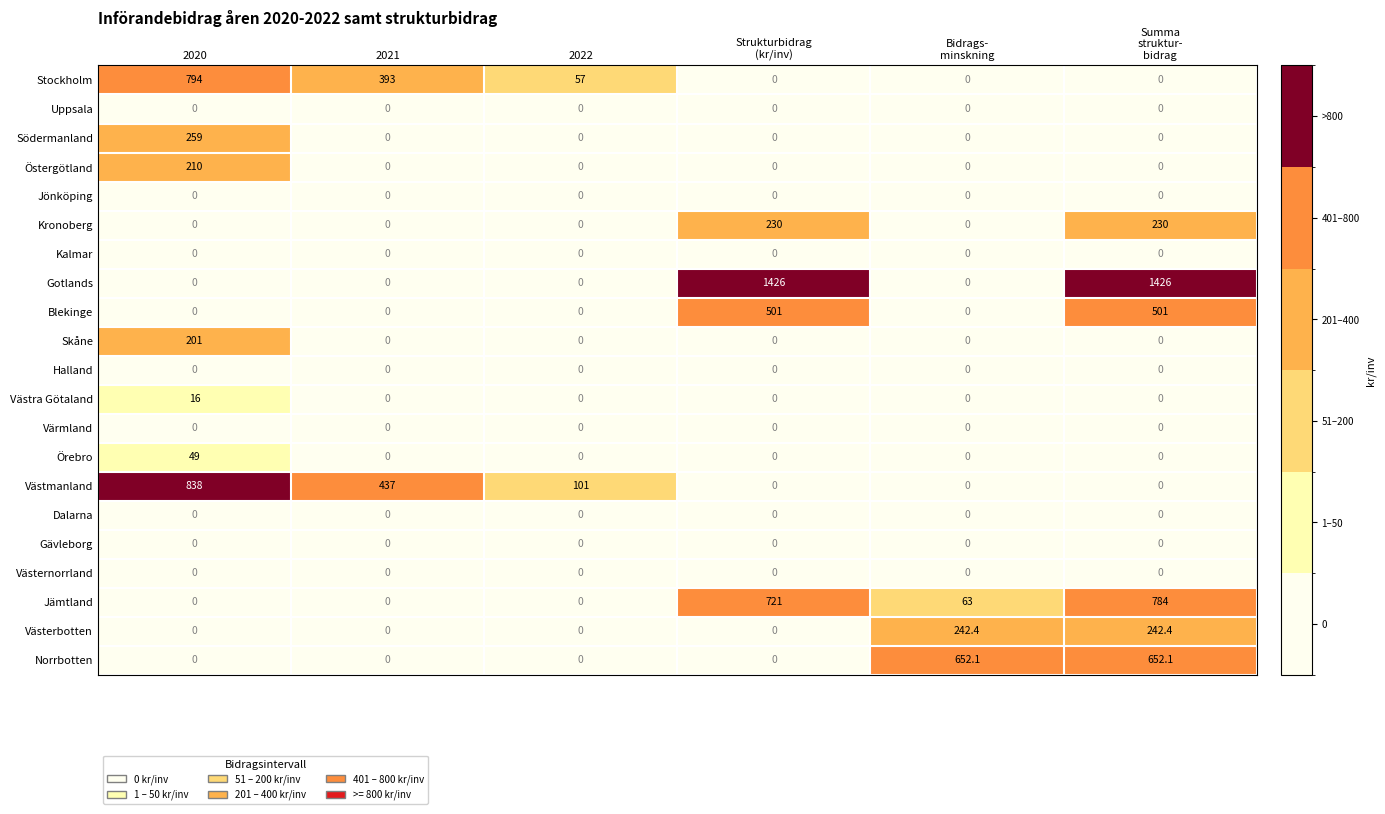

What is the sum of all Kronoberg values?

460.0